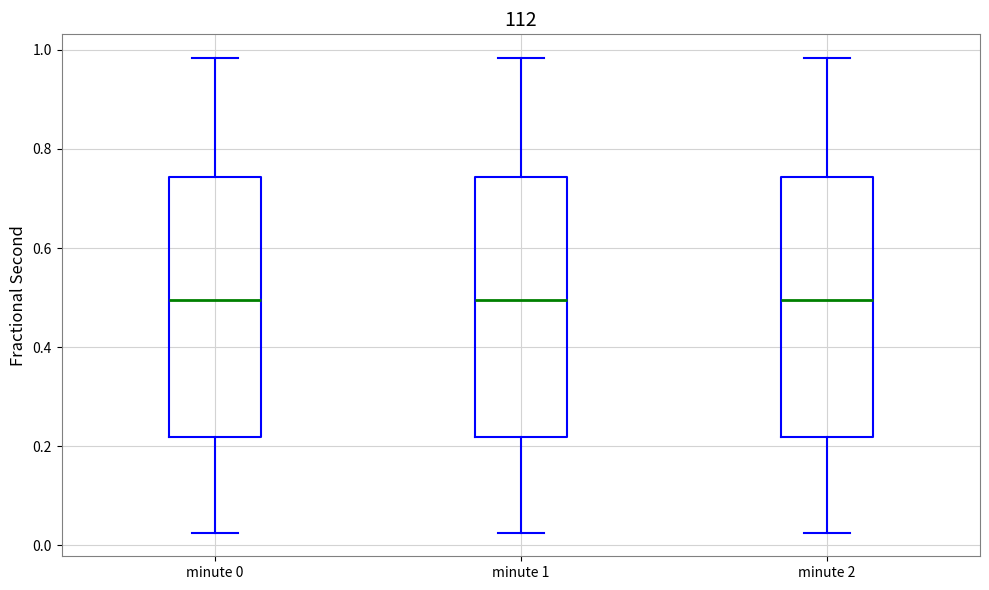

Reading left to right, transcribe this box plot: for each box, give where its median line is, the range the box spans, and where its two whiskers end, as read against the y-axis. The values are not printed on the chart, so give them approximately, as read against the axis.

minute 0: median 0.50, box 0.22 to 0.74, whiskers 0.02 to 0.98
minute 1: median 0.50, box 0.22 to 0.74, whiskers 0.02 to 0.98
minute 2: median 0.50, box 0.22 to 0.74, whiskers 0.02 to 0.98